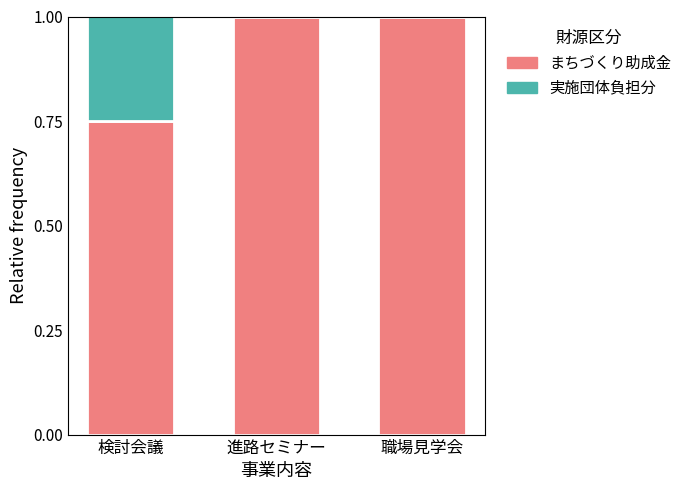

True or false: まちづくり助成金 has a value of 1.3 at 検討会議.

False